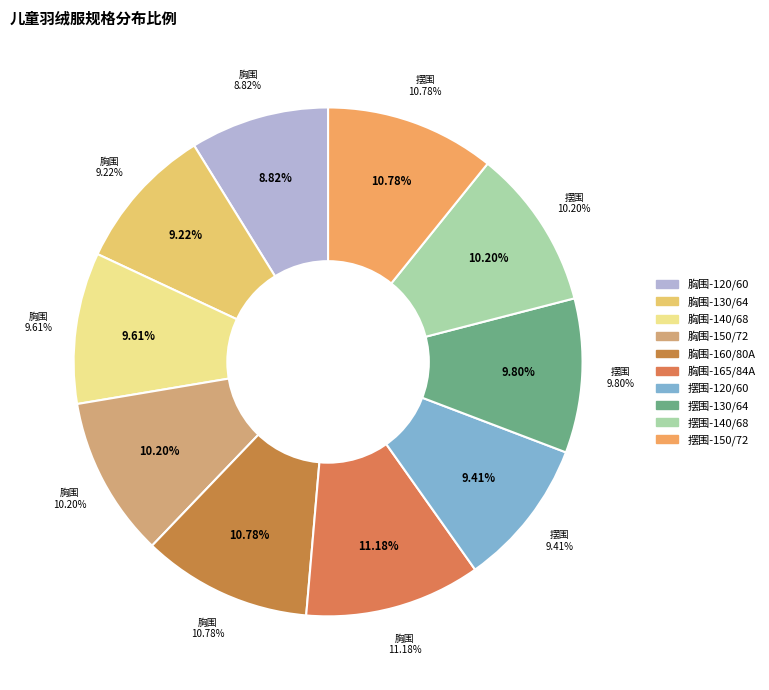

Approximately how many times larger is the value at 胸围-160/80A compared to 摆围-120/60?

1.1